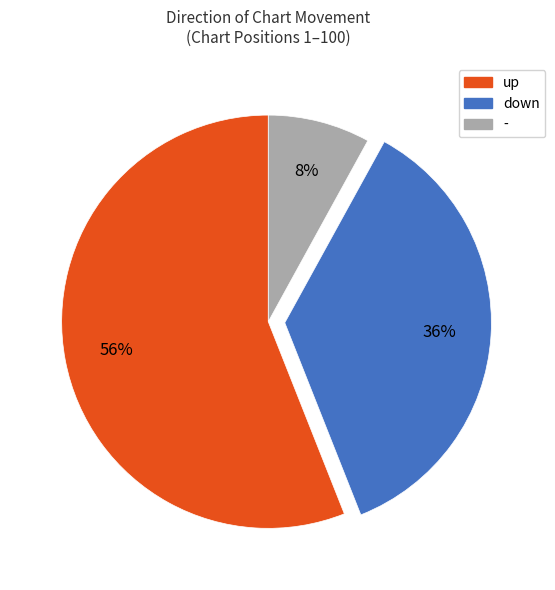

To the nearest percent, what is the average slice percentage?

33%